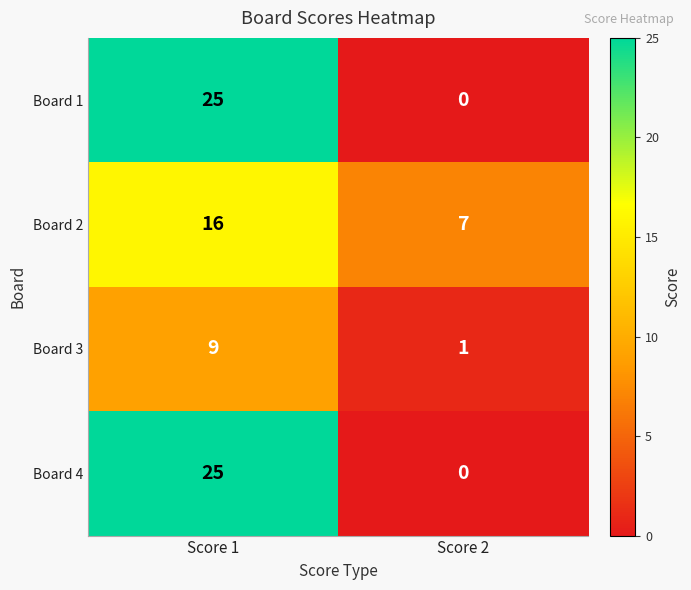

Reading right to left, transcribe all the data shown in this chart.

Board 1: 0	25
Board 2: 7	16
Board 3: 1	9
Board 4: 0	25